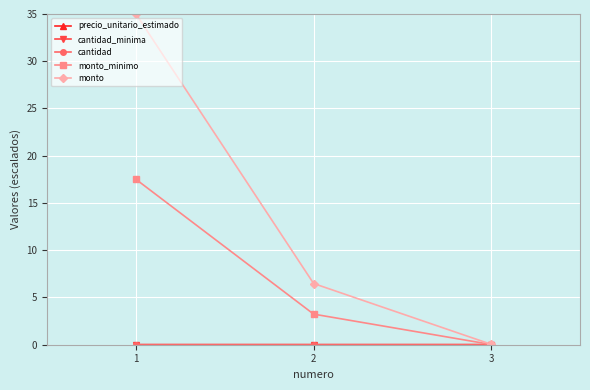

How many values in the monto series are below 6?

1